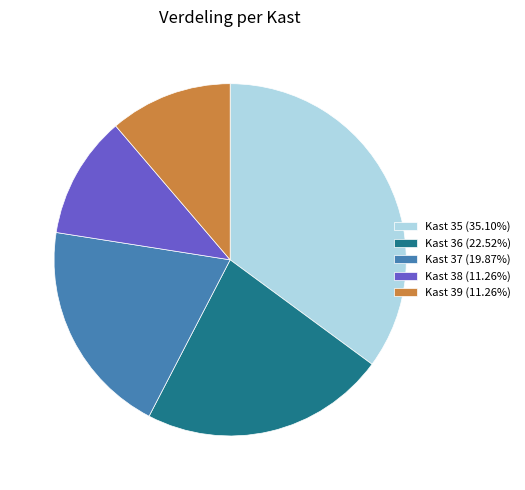

Does Kast 38 represent more than half of the total?

No